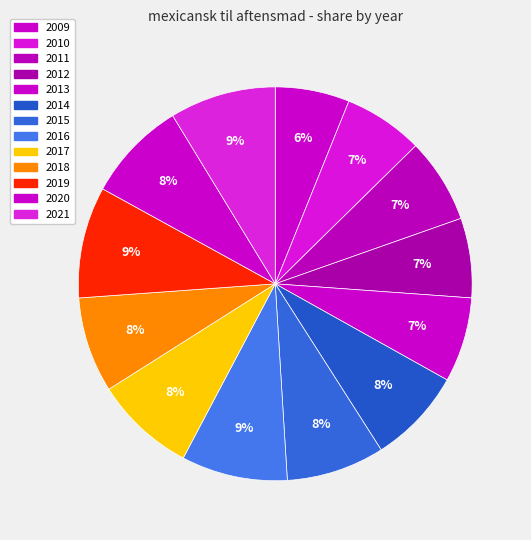

Is there any slice that represents more than half of the pie?

No